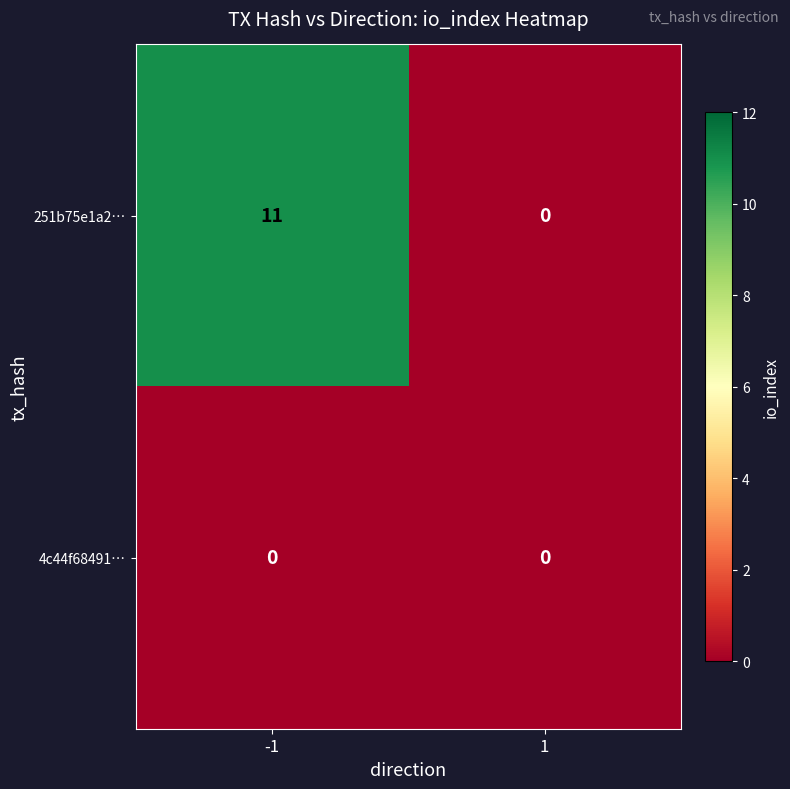

Reading left to right, what are all the values shown in this chart?

251b75e1a2…: 11	0
4c44f68491…: 0	0